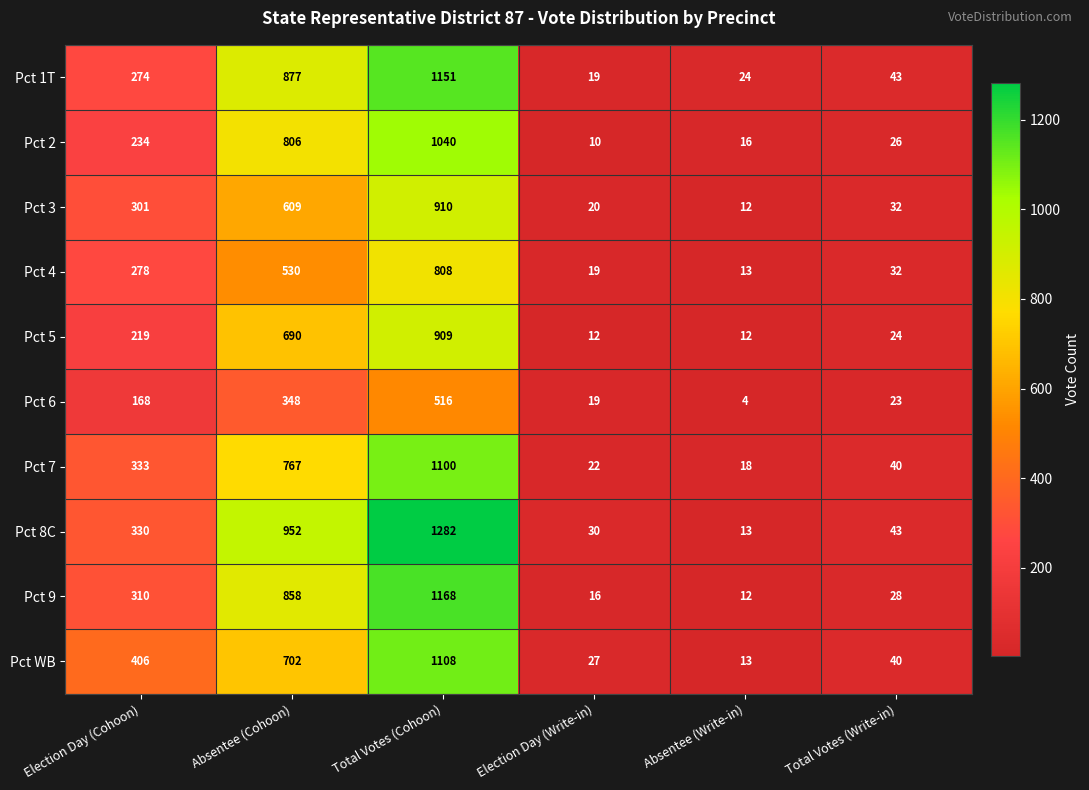

Which series has the largest total across all categories?

Pct 8C